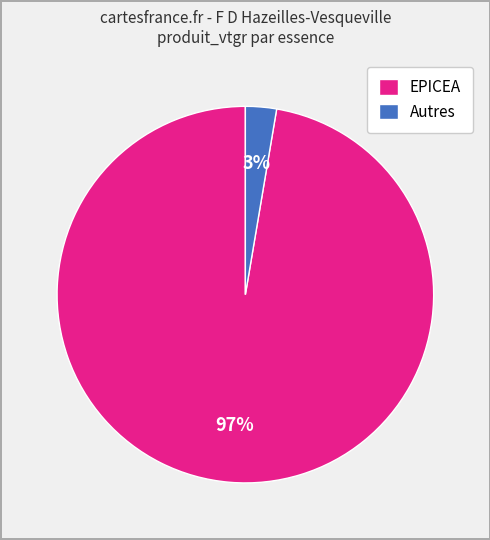

Is it true that EPICEA is 83% of the pie?

False